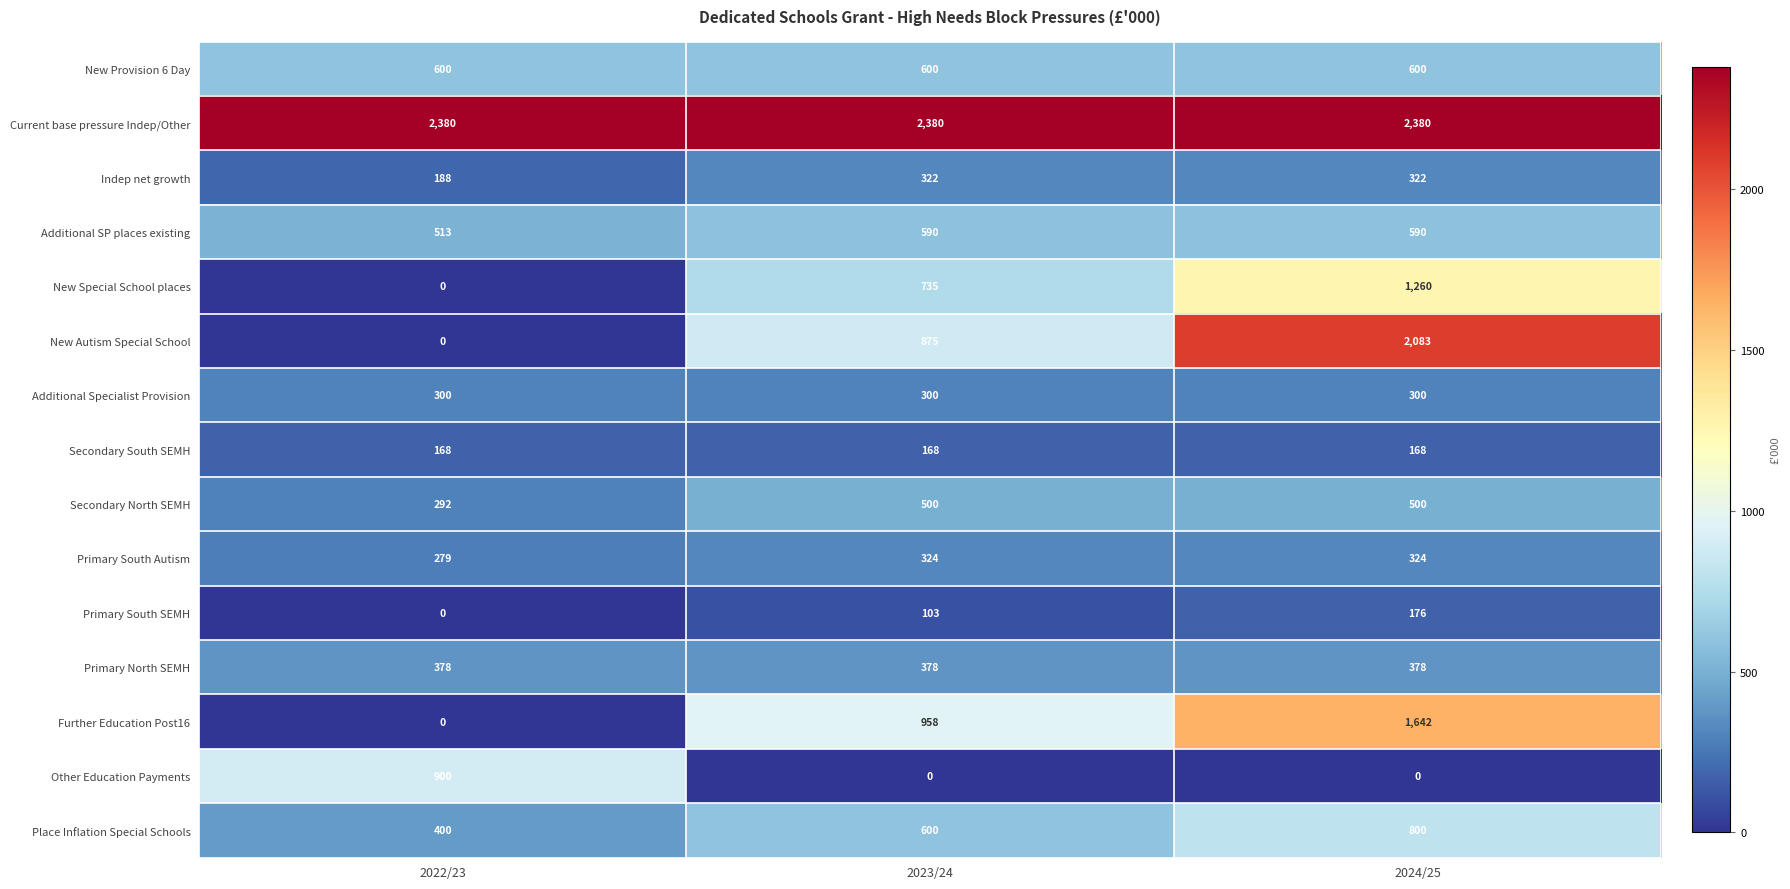

What is the sum of all Primary South SEMH values?

279